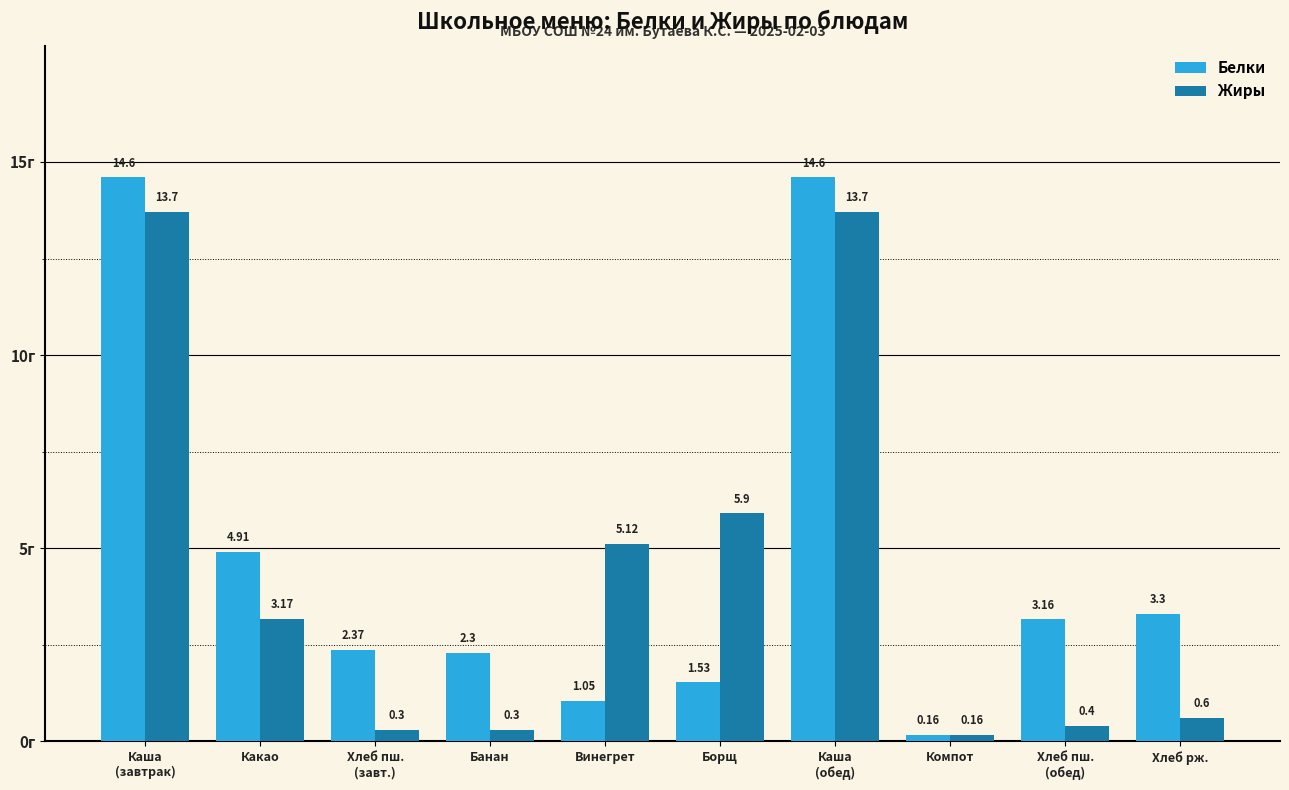

How many data points in Белки are above 3?

5